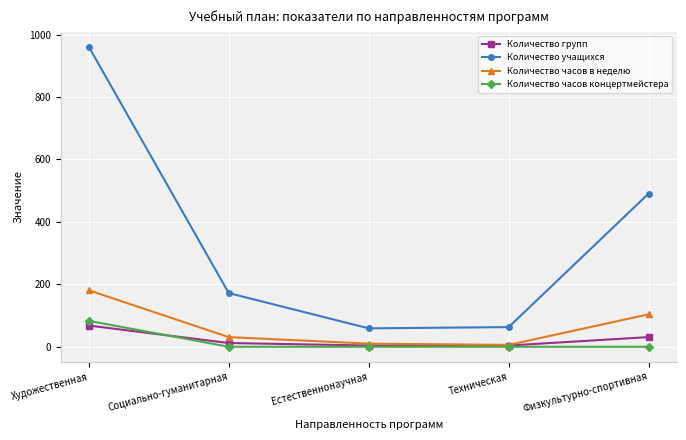

What is the difference between the Количество часов концертмейстера values at Естественнонаучная and Художественная?

83